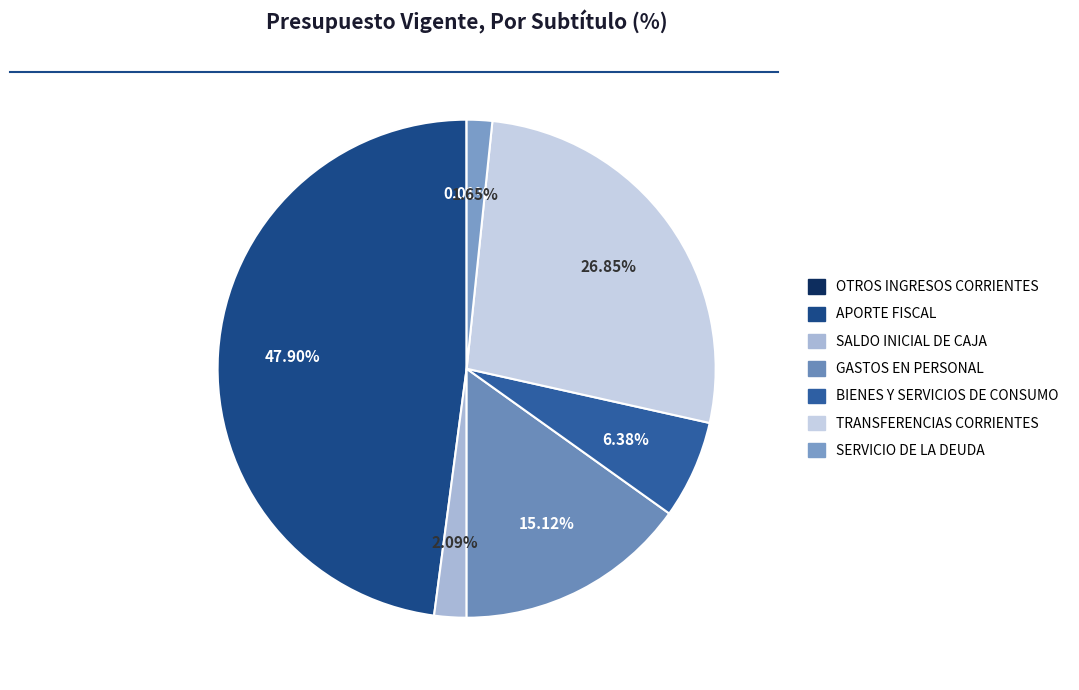

Is it true that GASTOS EN PERSONAL is 15% of the pie?

True